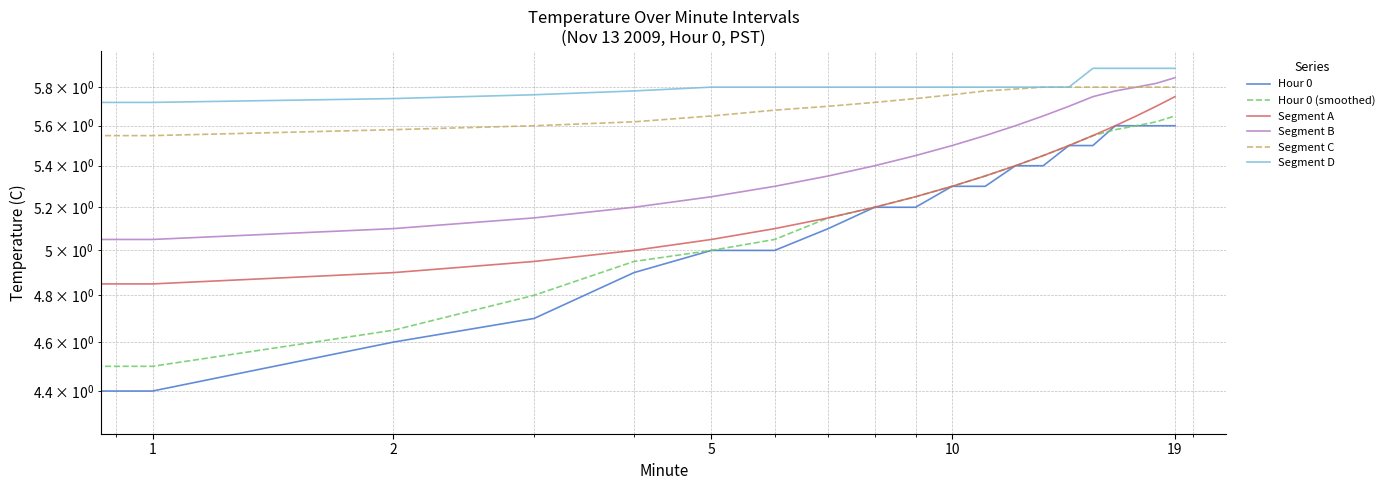

Between 13 and 14, which series saw the biggest shift?

Hour 0